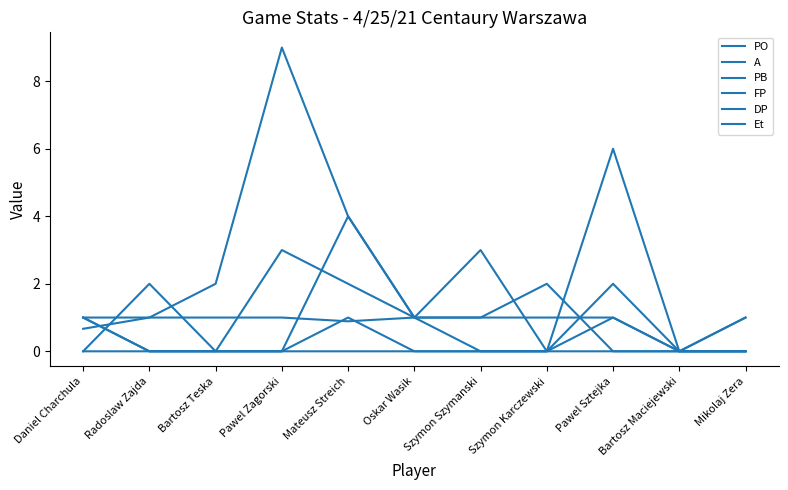

True or false: DP has a value of 0.6 at Daniel Charchula.

False